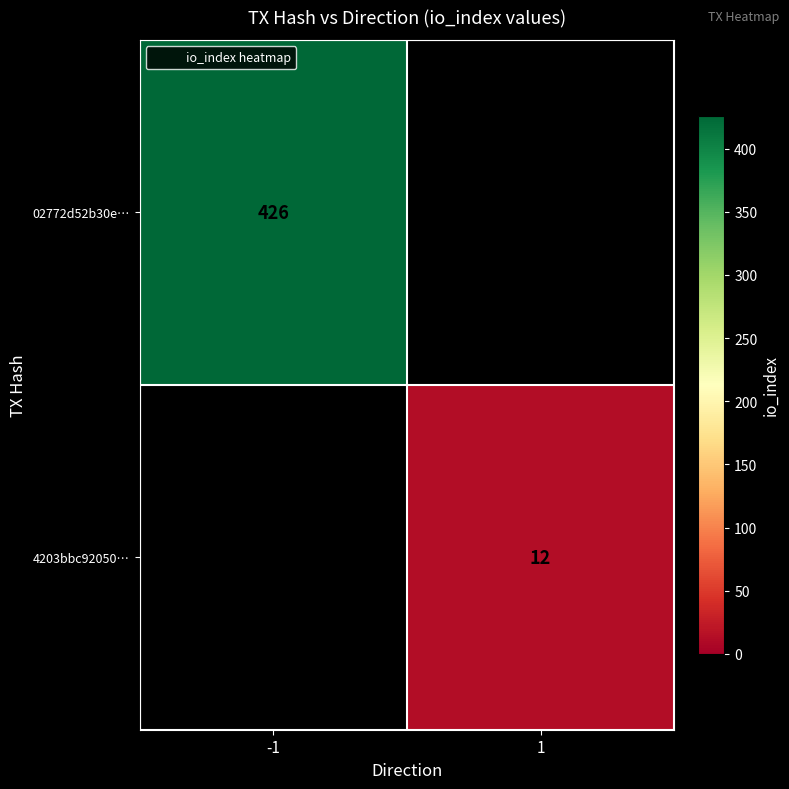

Is the value of 4203bbc92050… at -1 greater than the value of 02772d52b30e… at -1?

No